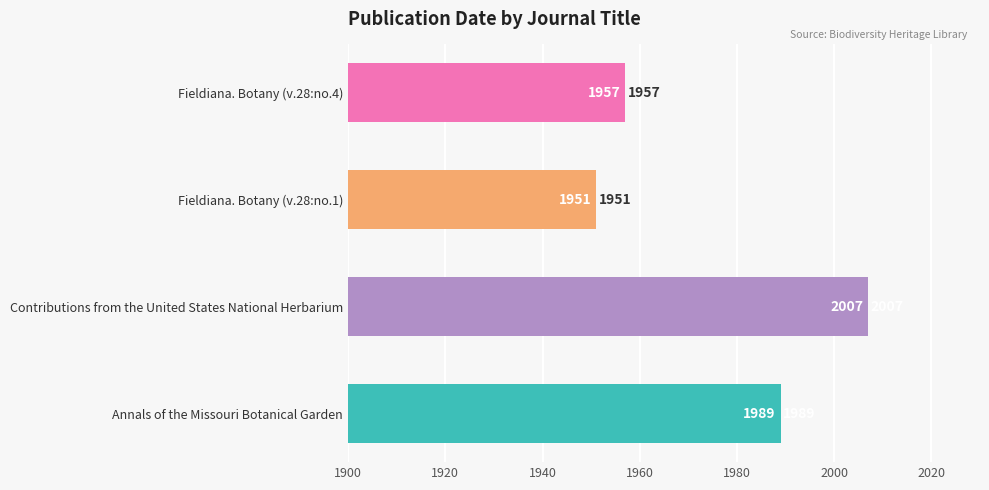

Between Fieldiana. Botany (v.28:no.1) and Fieldiana. Botany (v.28:no.4), which is larger?

Fieldiana. Botany (v.28:no.4)